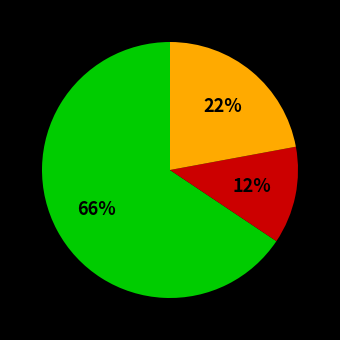

Is there a majority slice in this chart?

Yes